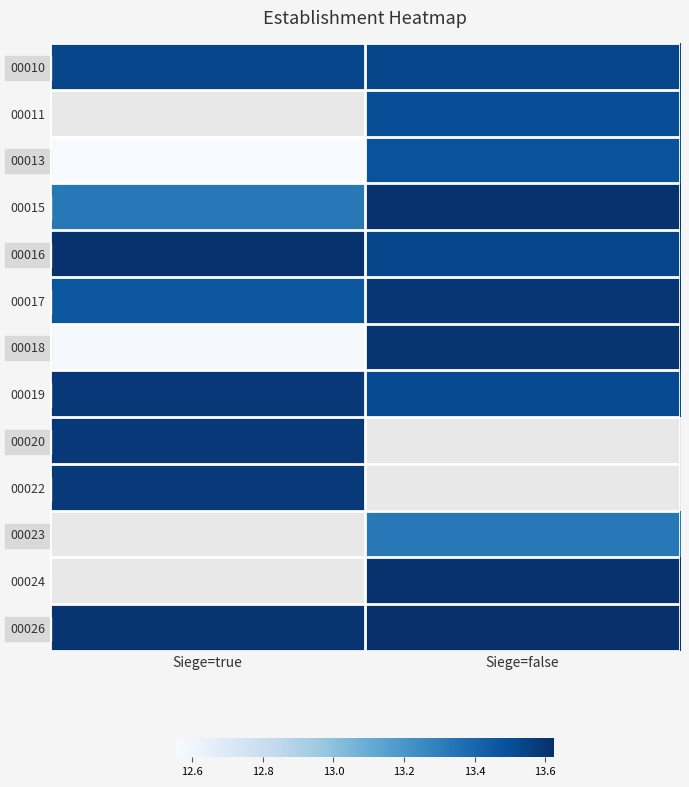

Which has a higher value, Siege=true or Siege=false?

Siege=false